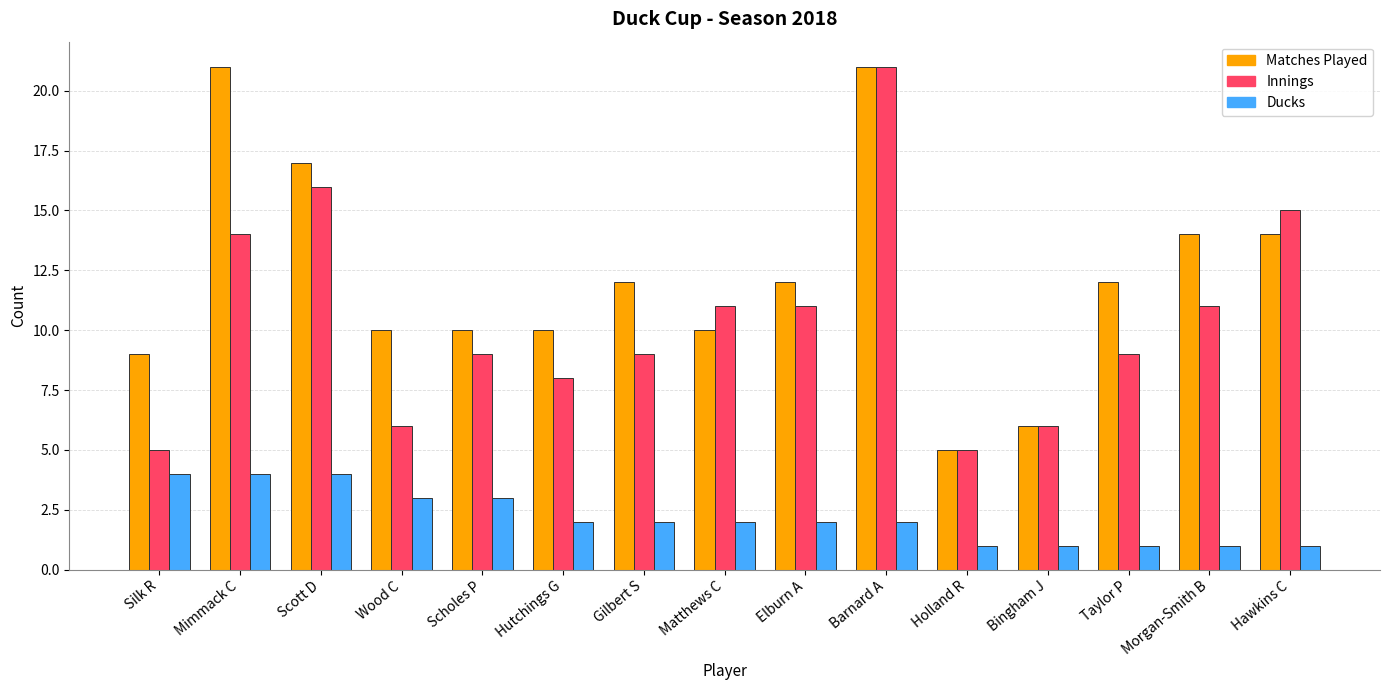

Which series changed the most between Hutchings G and Taylor P?

Matches Played